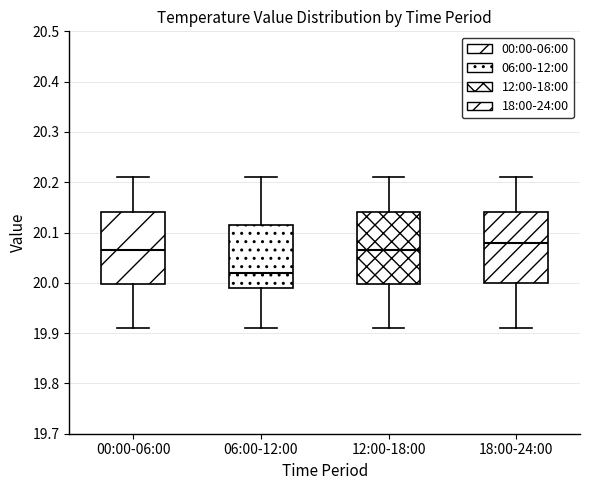

Reading left to right, read every box against the y-axis: the position of its median line, the range the box covers, and the ends of its whiskers. The values are not printed on the chart, so give them approximately, as read against the axis.

00:00-06:00: median 20.07, box 20.00 to 20.14, whiskers 19.91 to 20.21
06:00-12:00: median 20.02, box 19.99 to 20.12, whiskers 19.91 to 20.21
12:00-18:00: median 20.07, box 20.00 to 20.14, whiskers 19.91 to 20.21
18:00-24:00: median 20.08, box 20.00 to 20.14, whiskers 19.91 to 20.21